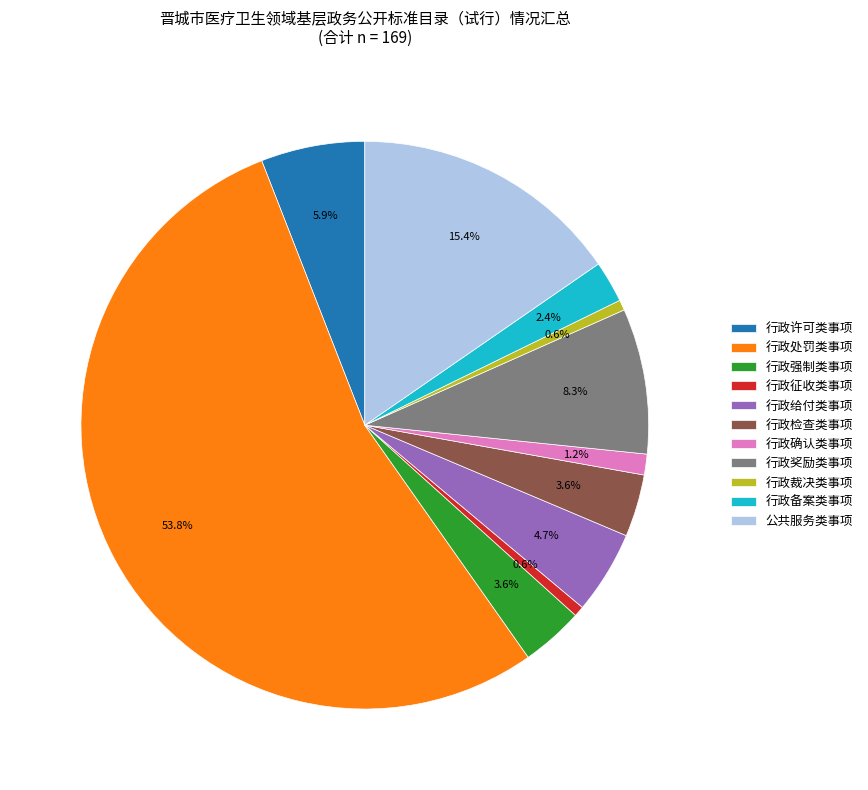

Is there a majority slice in this chart?

Yes